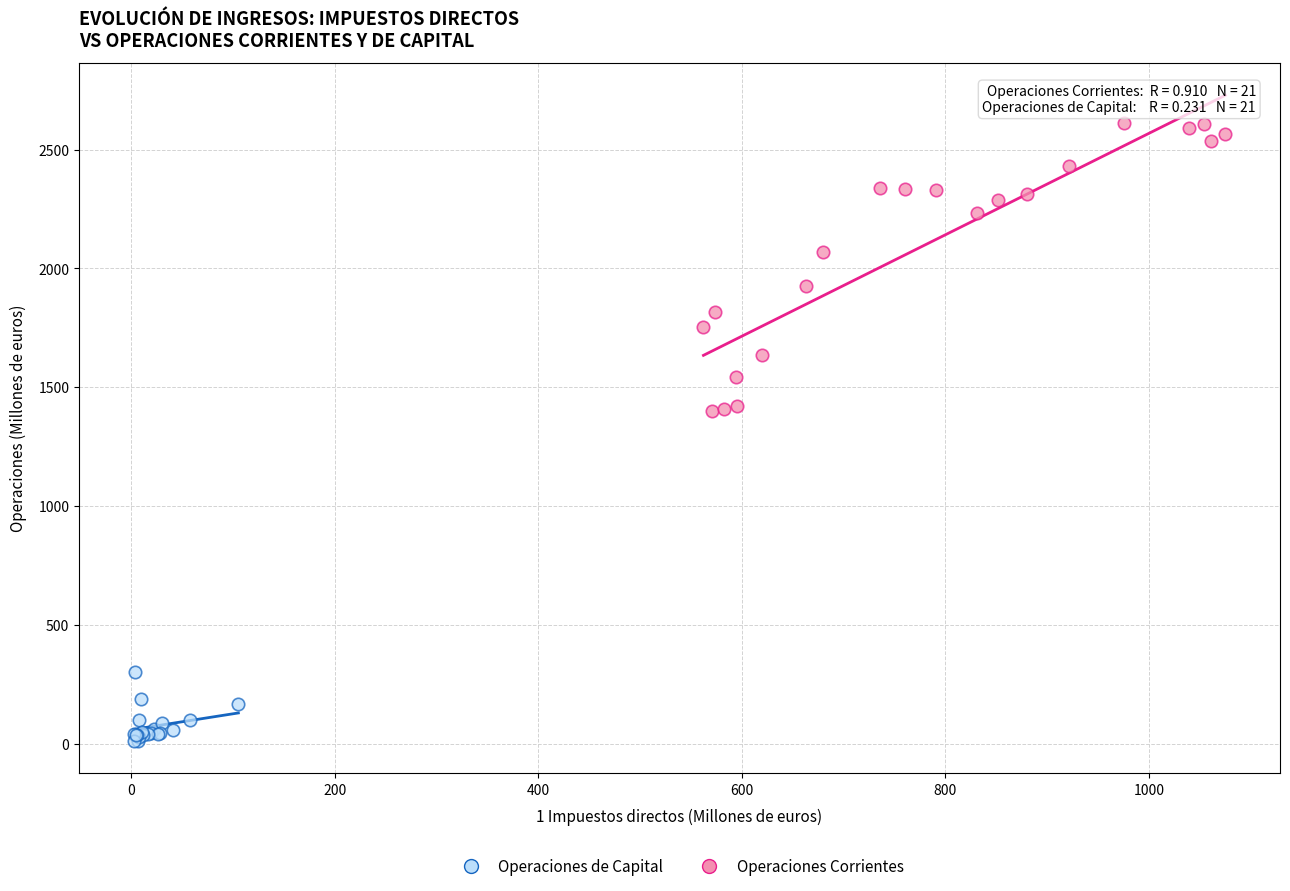

Which series has the largest Y range (max minus min)?

Operaciones Corrientes